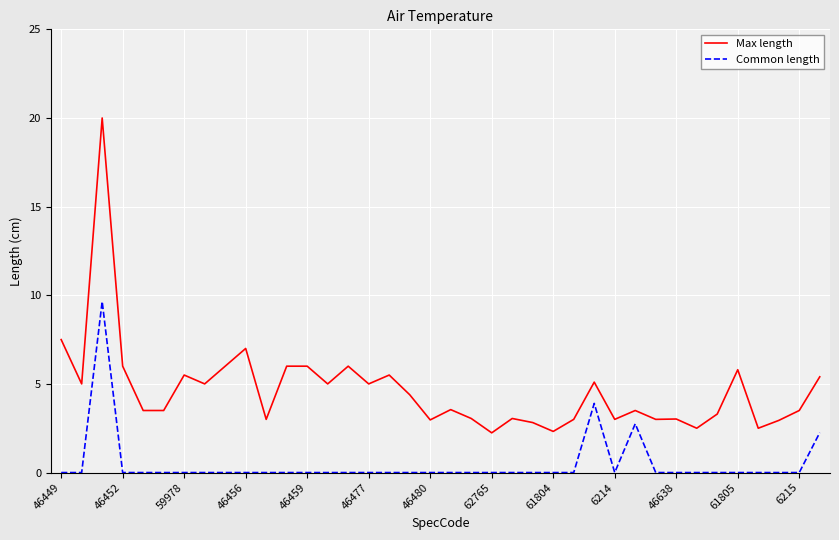

Which series has the widest spread of values?

Max length